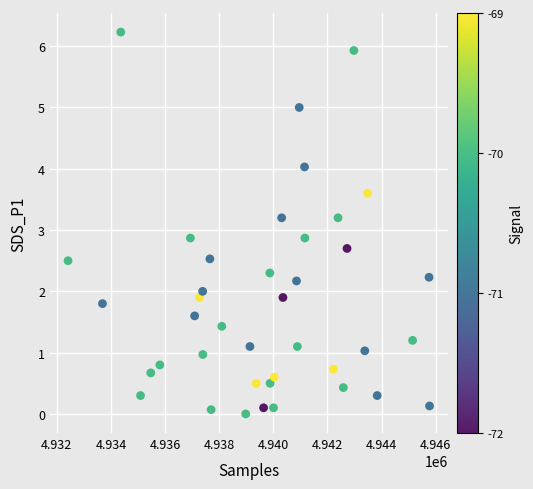

What is the range of X values (max minus min)?

13362.0